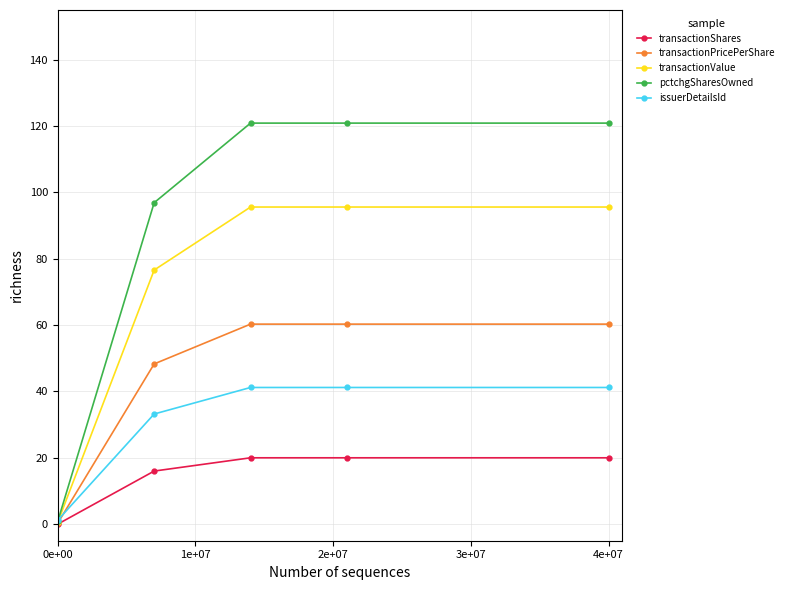

True or false: issuerDetailsId has more than 2 points higher than both neighbors.

False